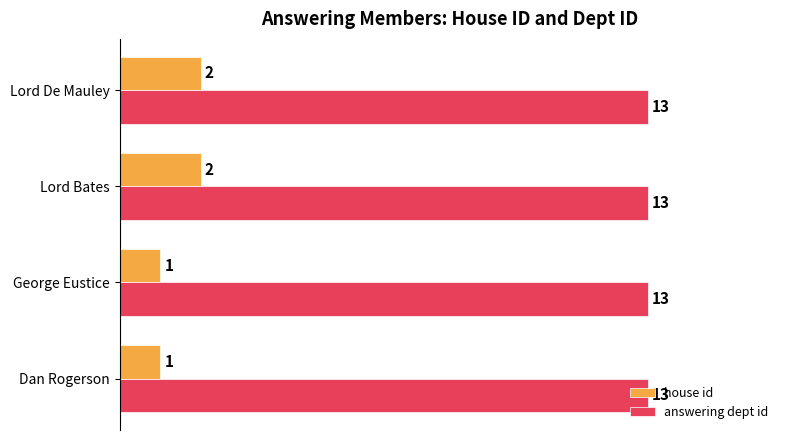

What is the maximum value shown in the chart?

13